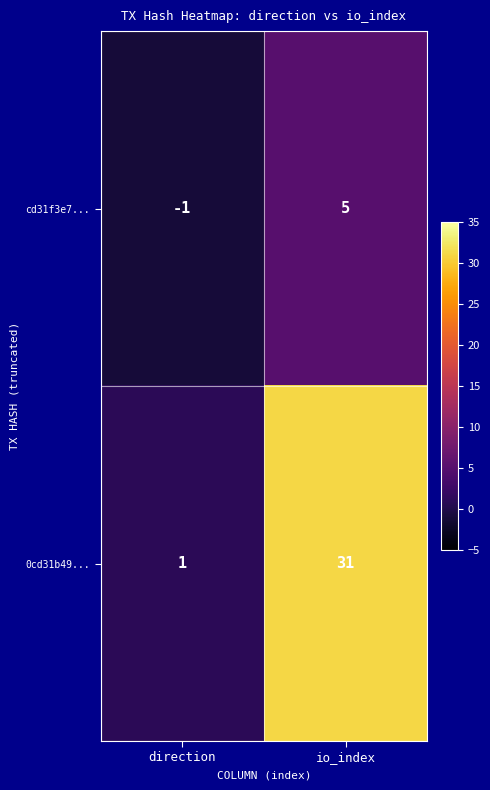

True or false: cd31f3e7... has a value of 5 at io_index.

True